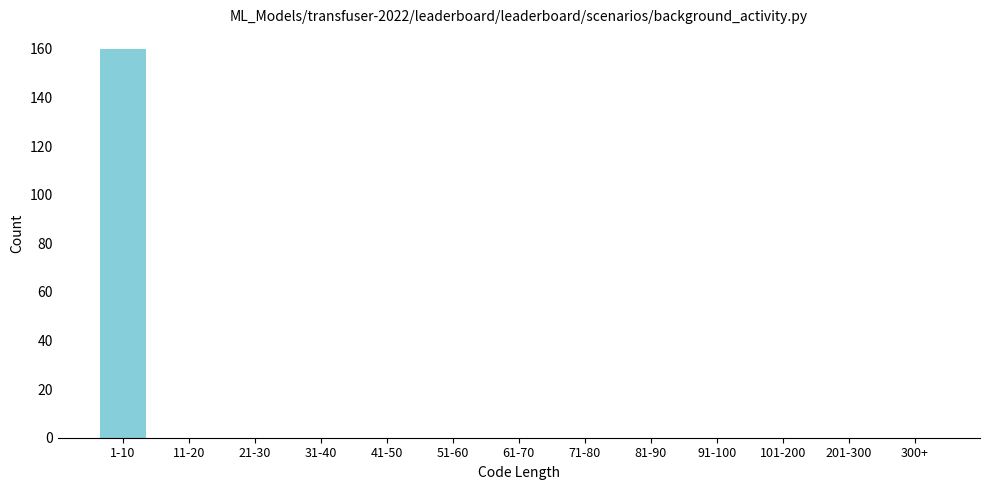

Reading left to right, extract all data points from this chart.

1-10=160	11-20=0	21-30=0	31-40=0	41-50=0	51-60=0	61-70=0	71-80=0	81-90=0	91-100=0	101-200=0	201-300=0	300+=0